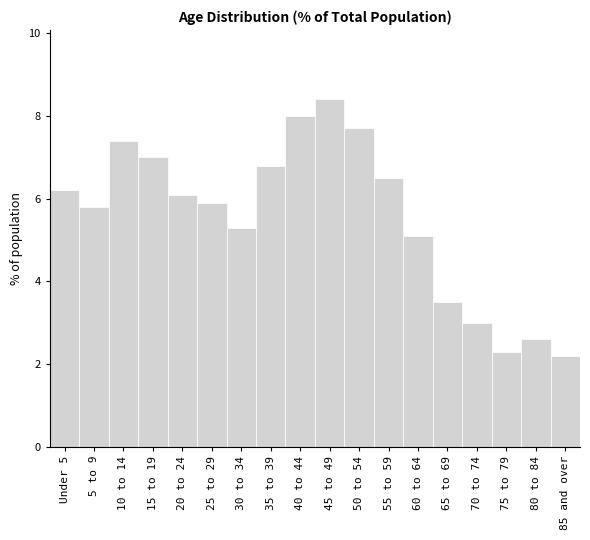

Reading left to right, list all the values displayed in this chart.

Under 5=6.2	5 to 9=5.8	10 to 14=7.4	15 to 19=7.0	20 to 24=6.1	25 to 29=5.9	30 to 34=5.3	35 to 39=6.8	40 to 44=8.0	45 to 49=8.4	50 to 54=7.7	55 to 59=6.5	60 to 64=5.1	65 to 69=3.5	70 to 74=3.0	75 to 79=2.3	80 to 84=2.6	85 and over=2.2